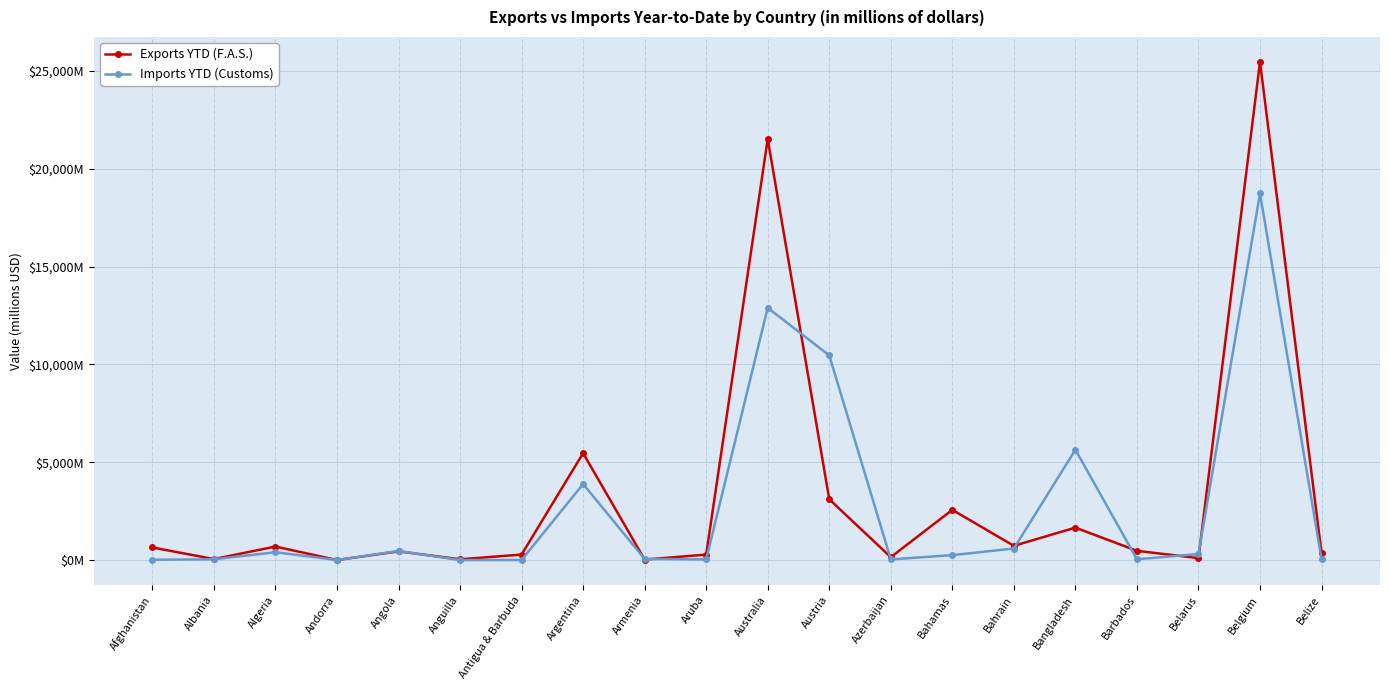

At which label does Exports YTD (F.A.S.) reach its peak?

Belgium